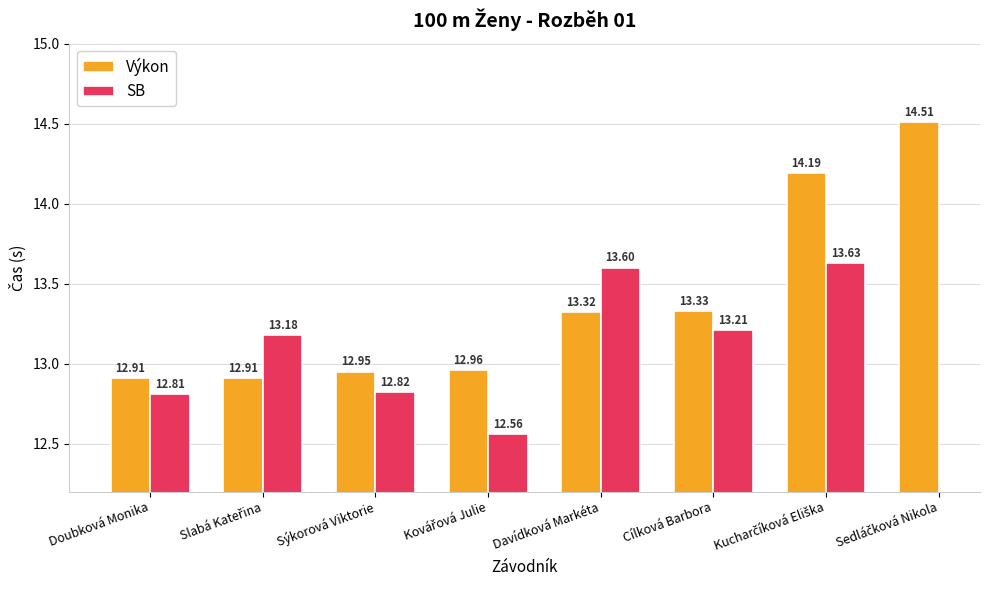

How many bars are there in each group?

2